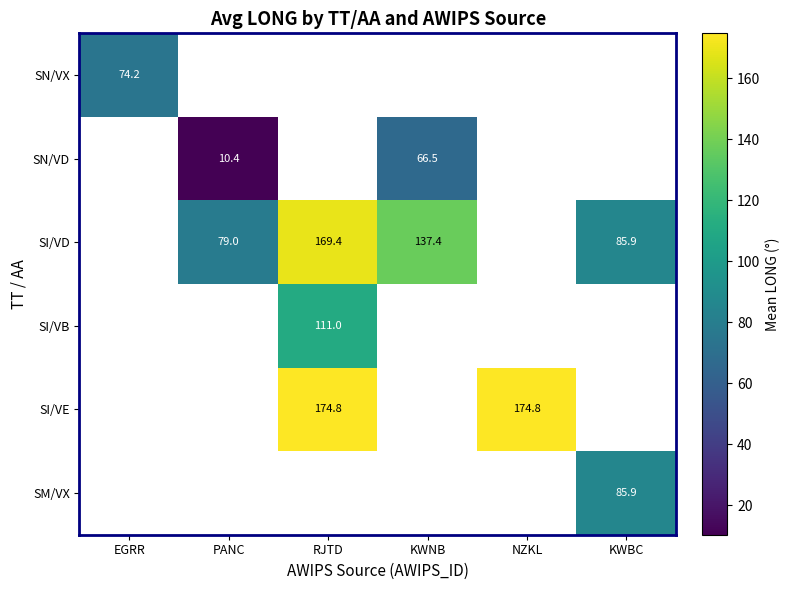

True or false: SI/VD has a value of 169.4 at RJTD.

True